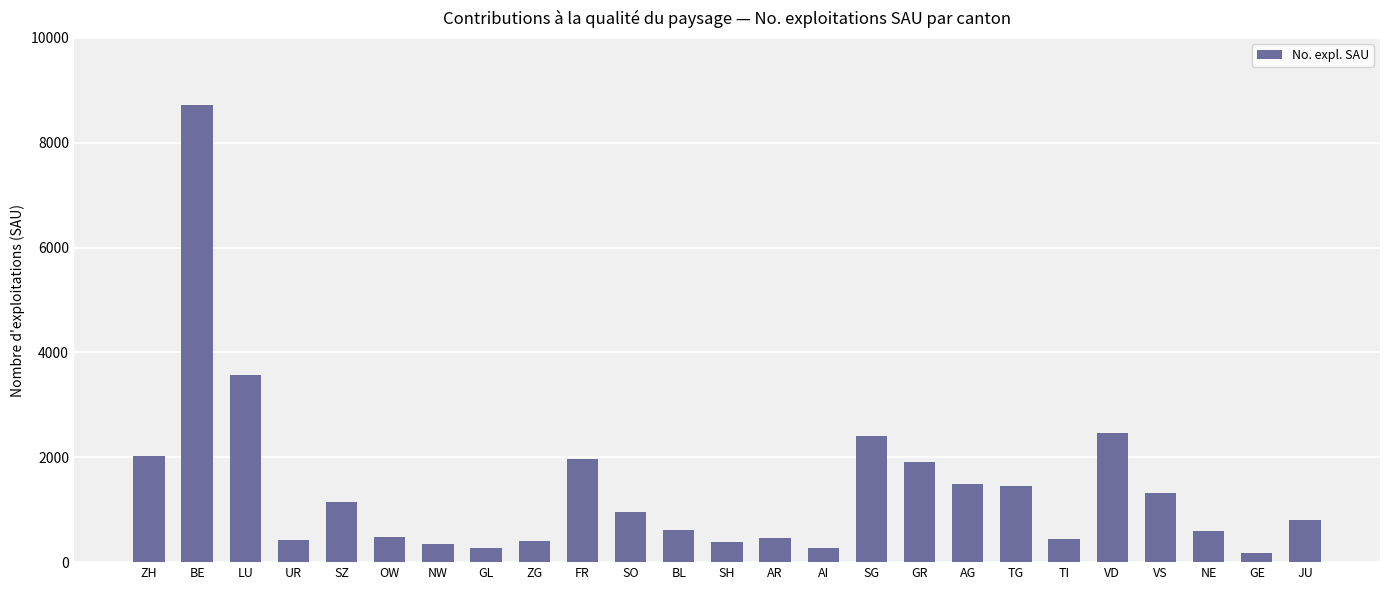

What position from the right is TI?

6